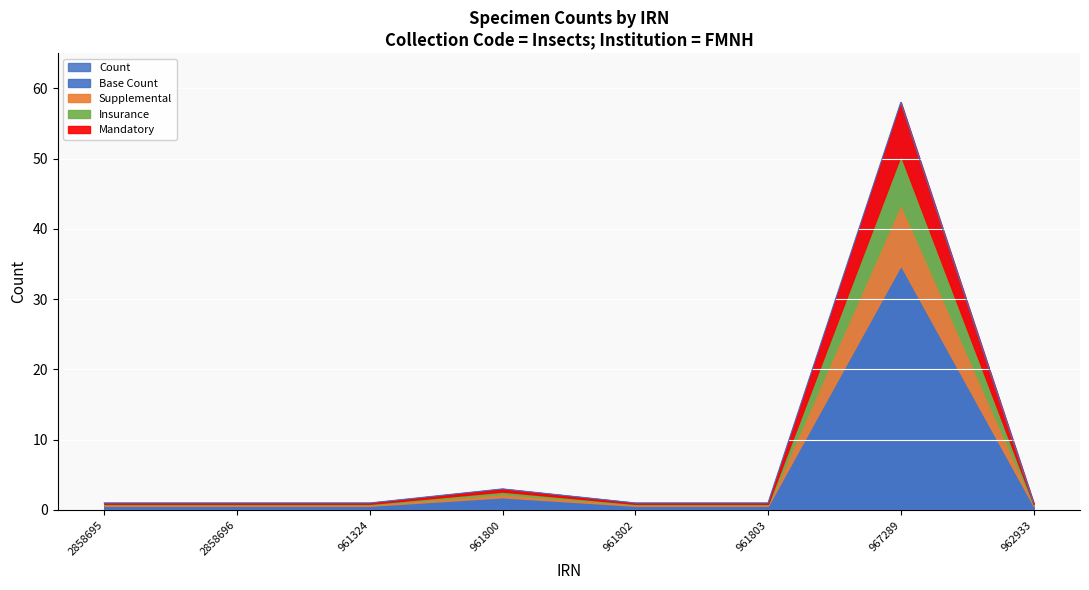

True or false: Count has a value of 1 at 961324.

True